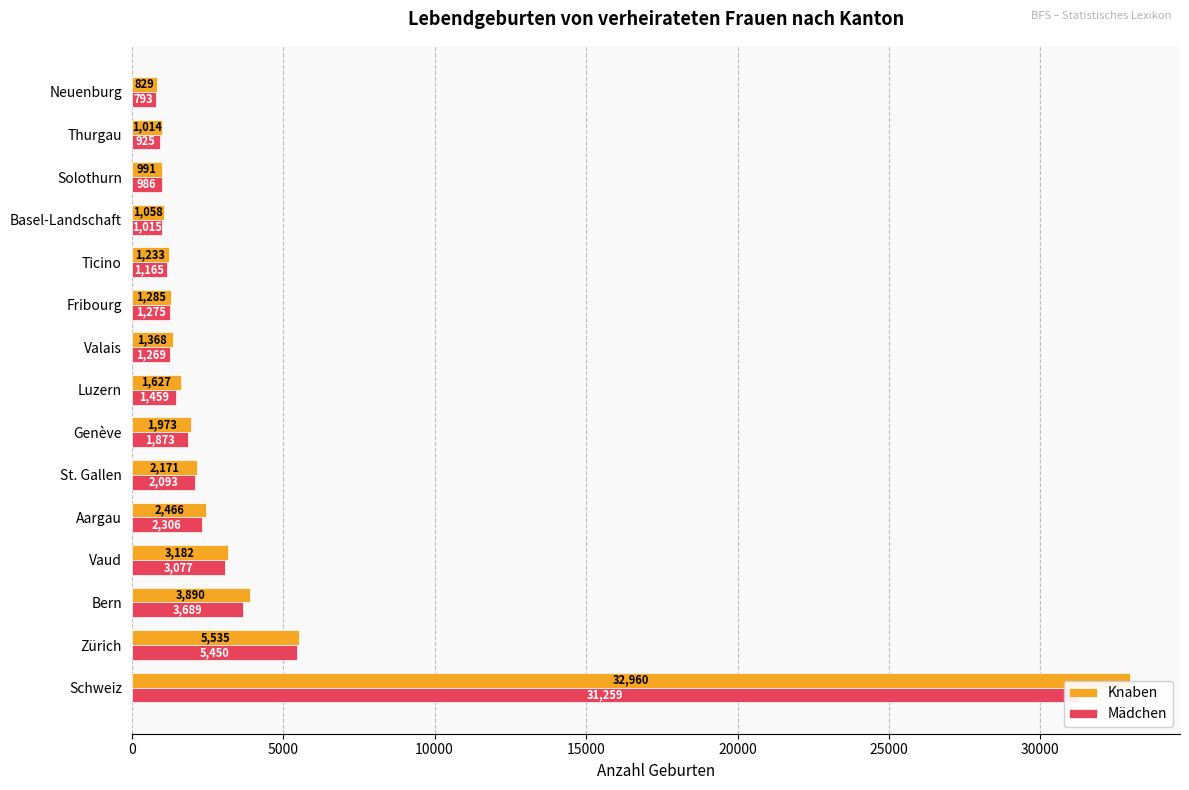

What is the value of the Mädchen bar at the 13th from the left?

986